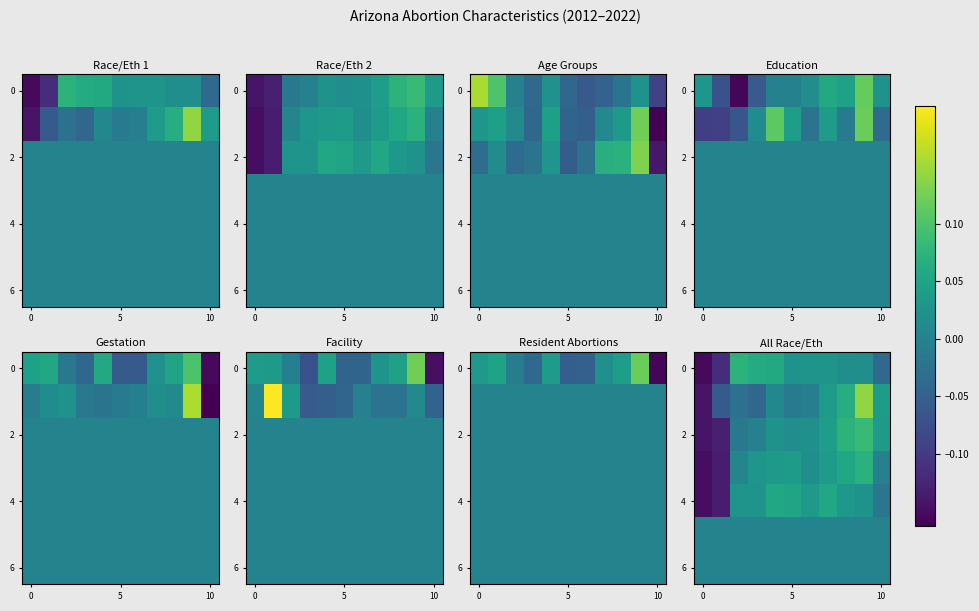

At how many categories does at least one series exceed 0?

9